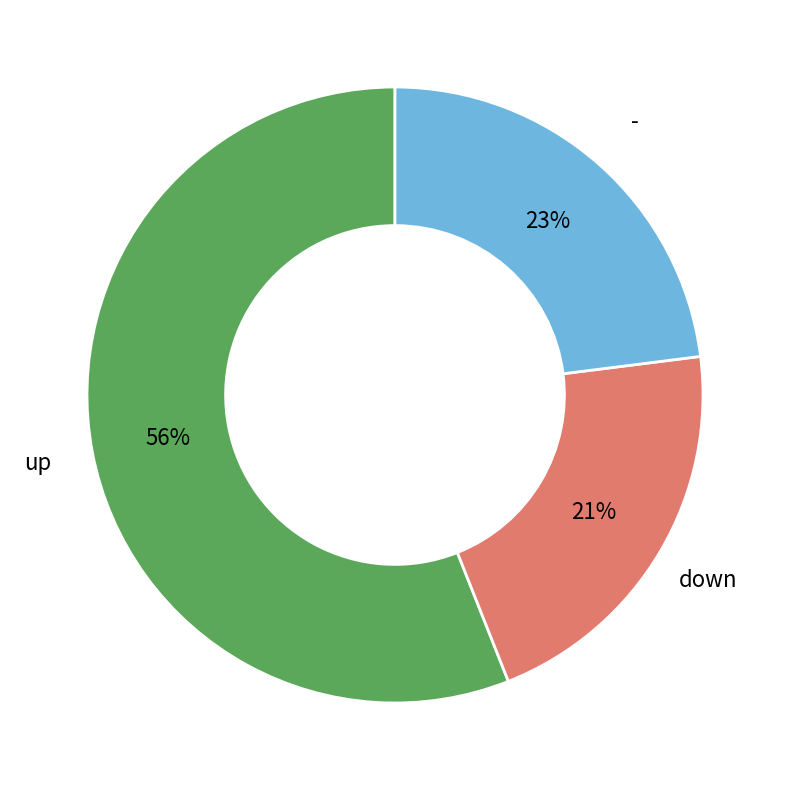

True or false: up accounts for 56% of the total.

True